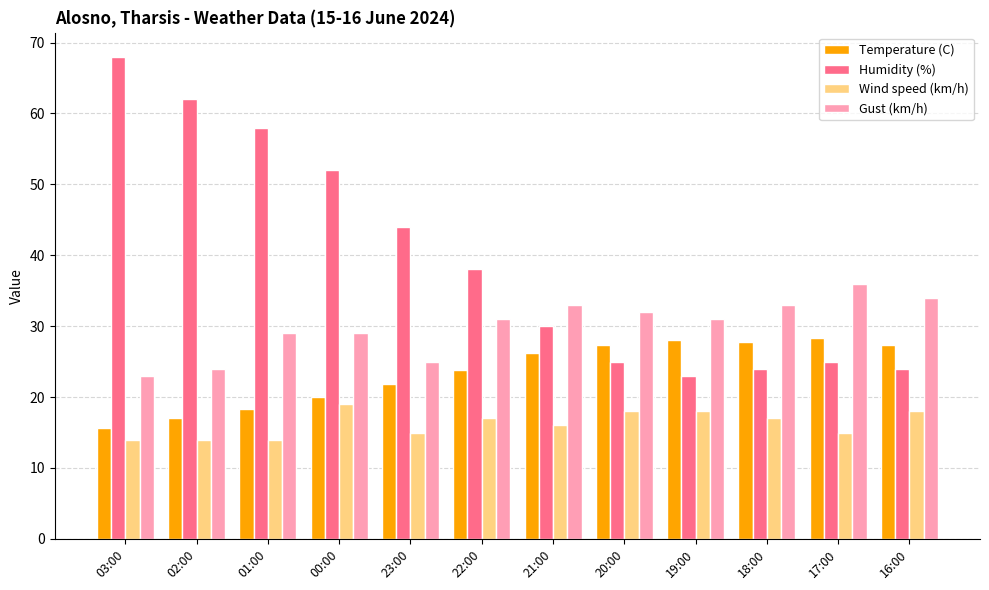

What is the difference between the highest and lowest values at 01:00?

44.0